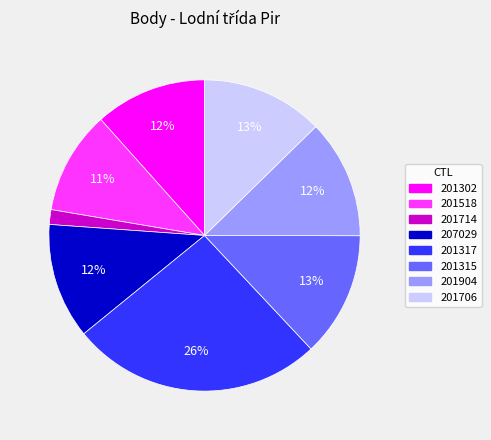

To the nearest percent, what is the average slice percentage?

12%